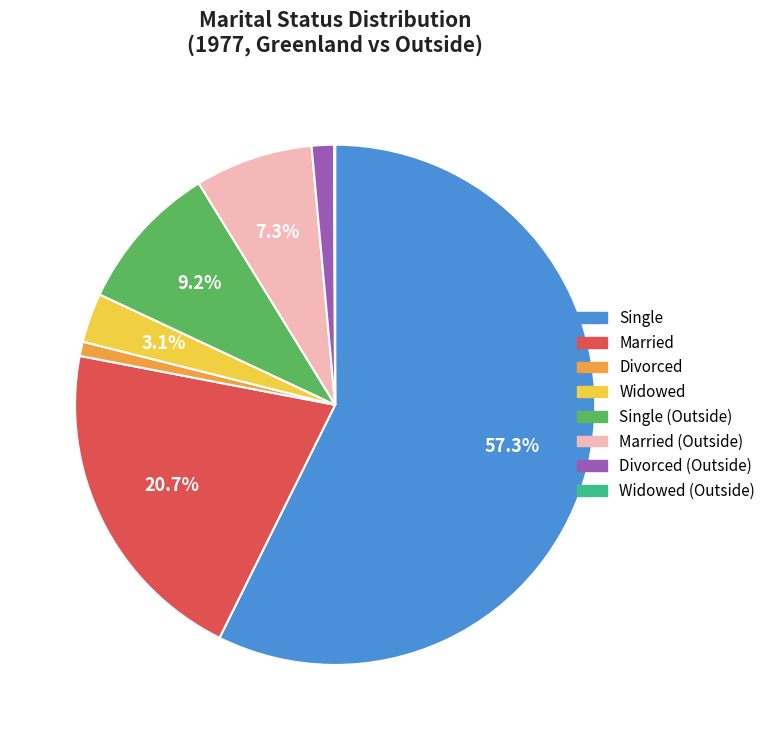

Which slice is the largest?

Single